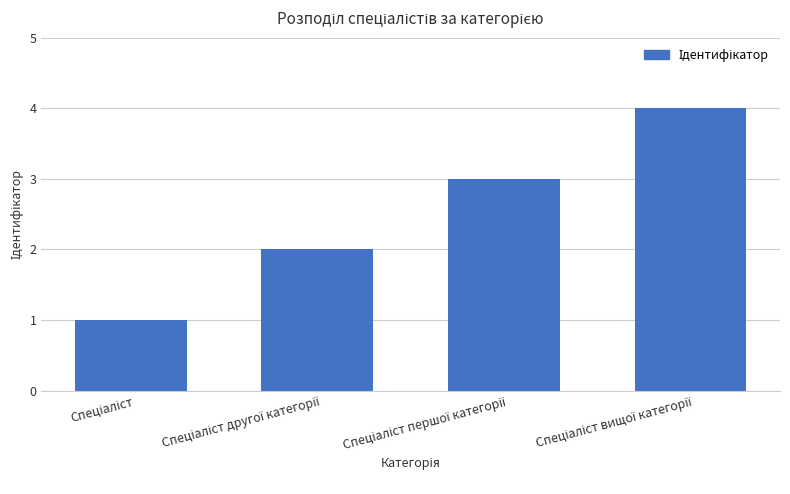

Reading right to left, list all the values displayed in this chart.

4	3	2	1